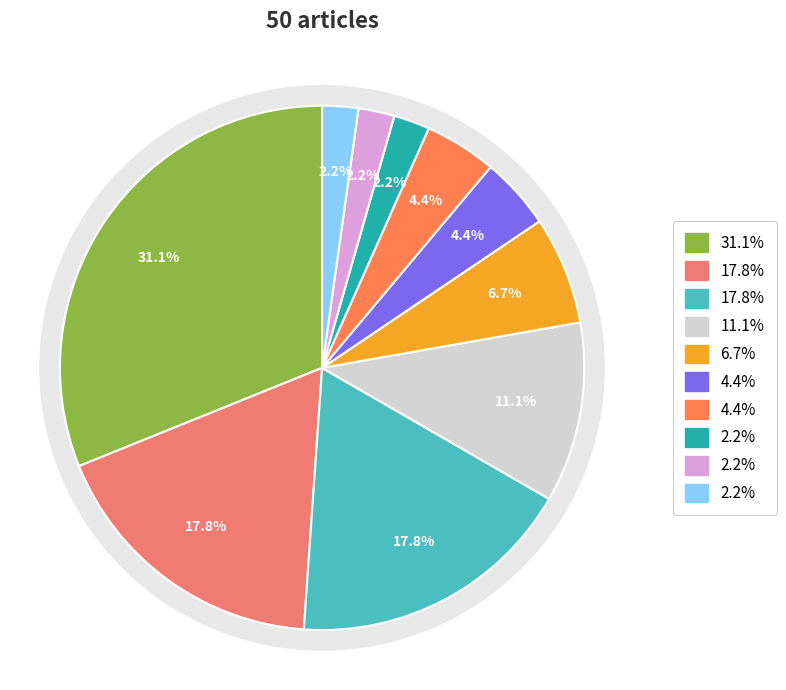

What percentage is the Fachbereich Gestaltung slice, to the nearest percent?

18%